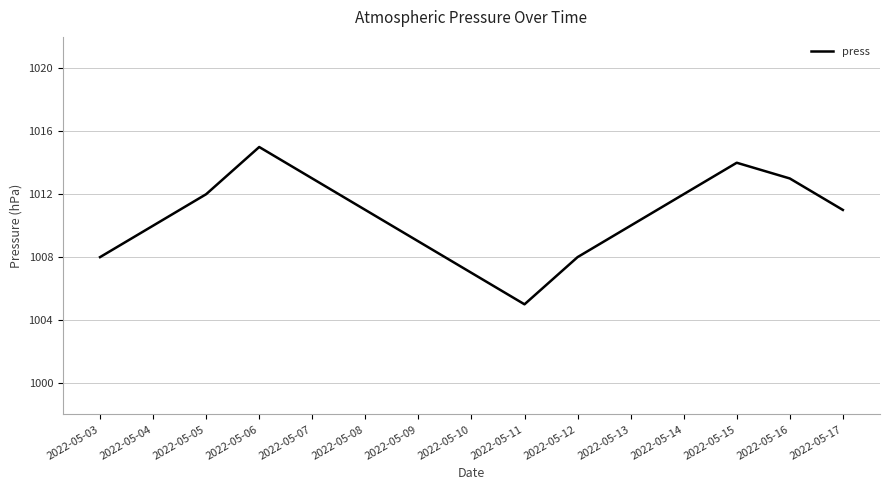

What is the smallest value displayed?

1005